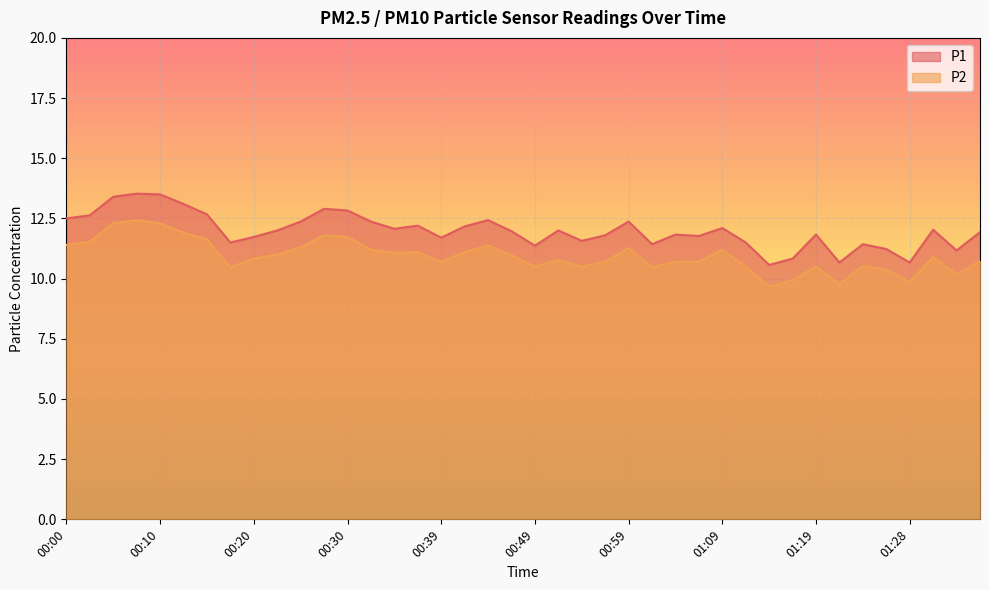

True or false: P1 and P2 cross at least once.

False